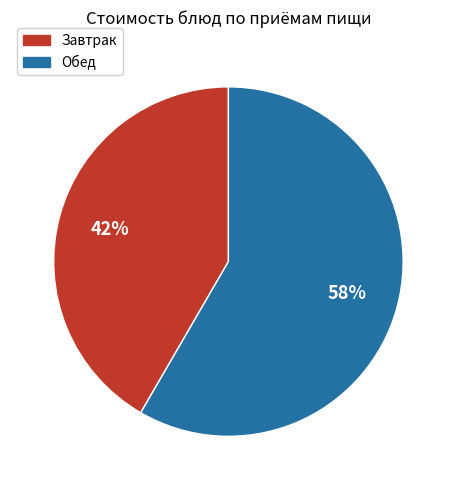

To the nearest percent, what is the average slice percentage?

50%